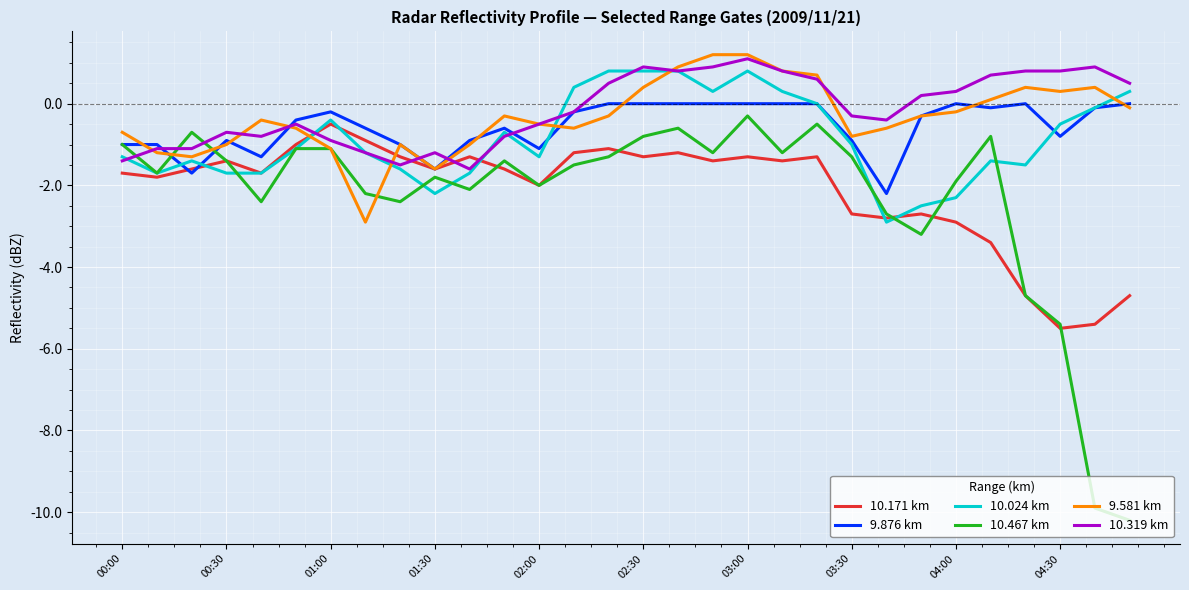

What is the minimum value shown in the chart?

-10.2